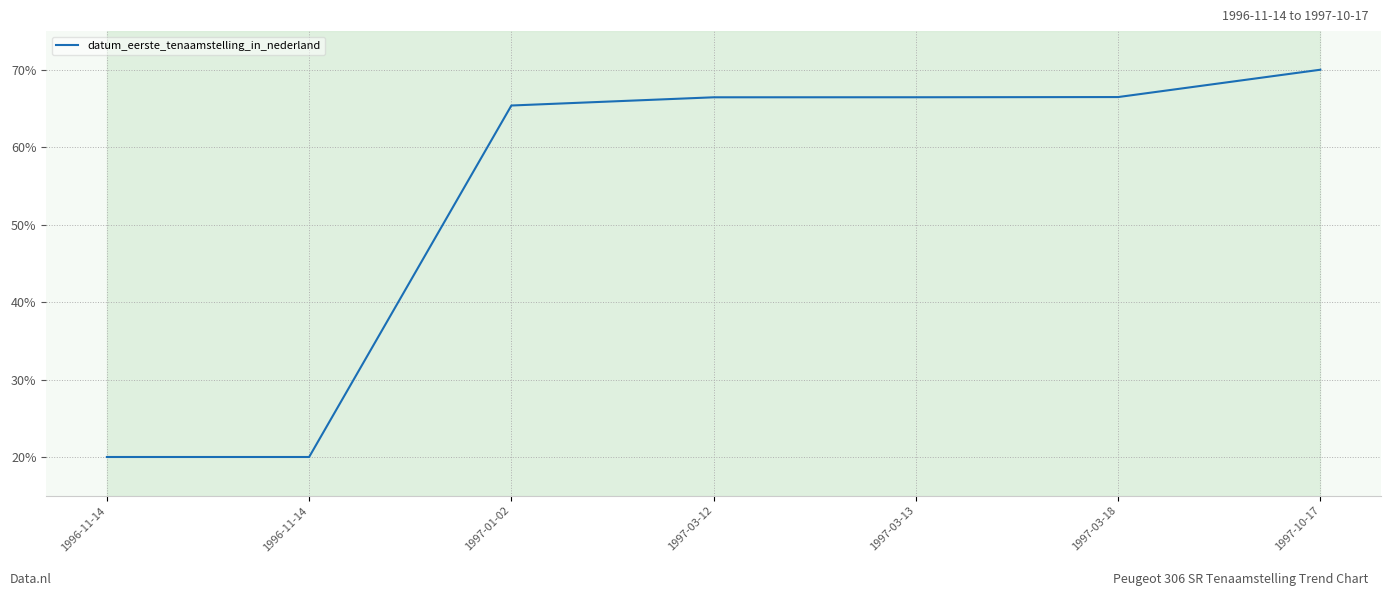

How many values exceed 66?

4